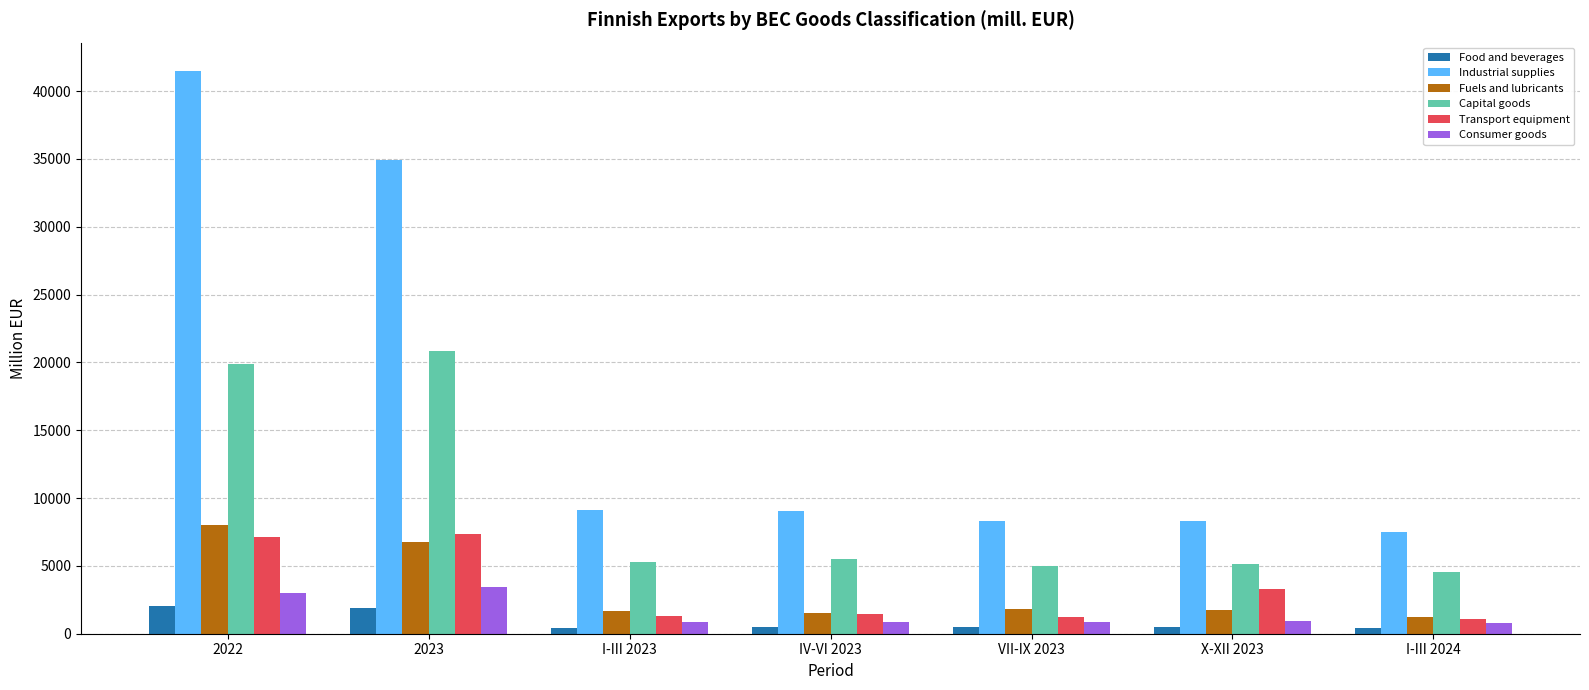

True or false: Industrial supplies has a value of 8332.6 at VII-IX 2023.

True